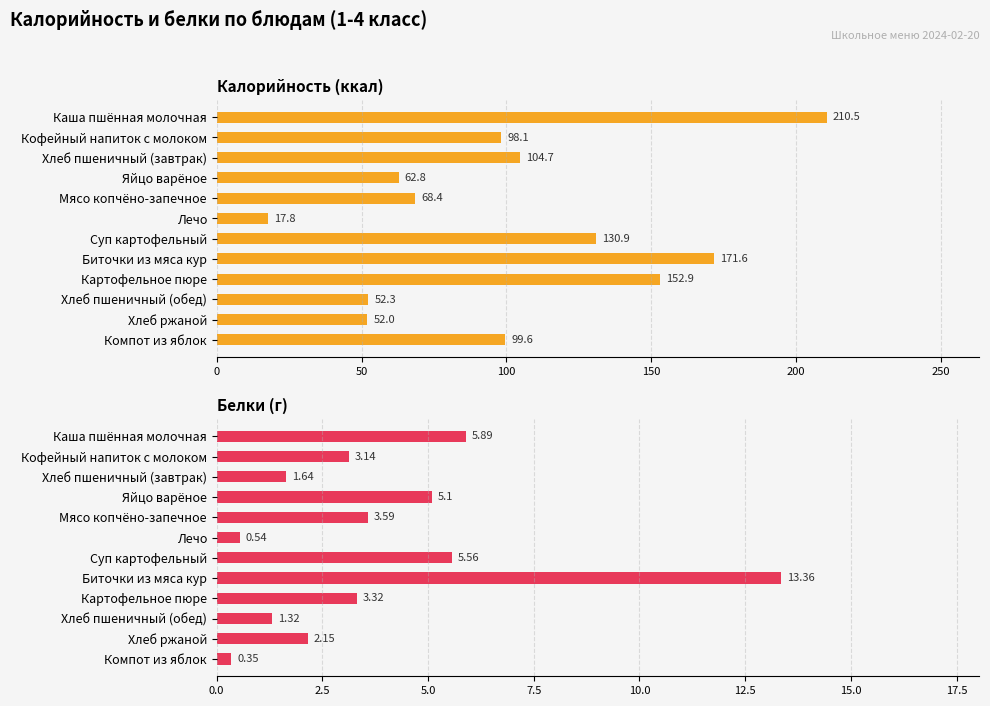

How many bars are there in total?

24